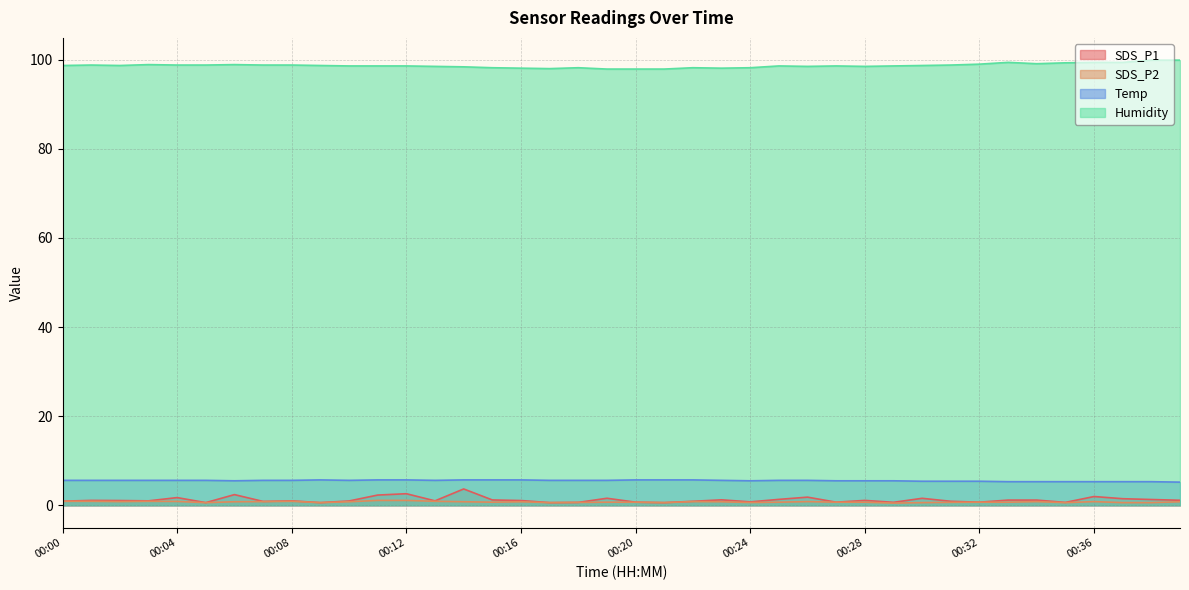

Is the value of SDS_P2 at 00:15 greater than the value of SDS_P1 at 00:25?

No